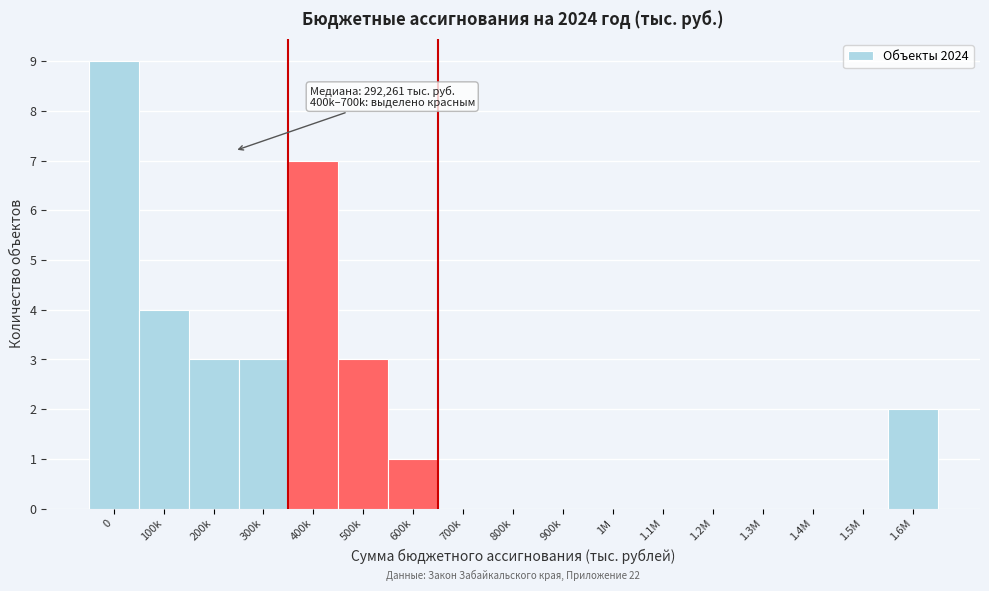

Reading left to right, transcribe all the data shown in this chart.

0=9	100k=4	200k=3	300k=3	400k=7	500k=3	600k=1	700k=0	800k=0	900k=0	1M=0	1.1M=0	1.2M=0	1.3M=0	1.4M=0	1.5M=0	1.6M=2